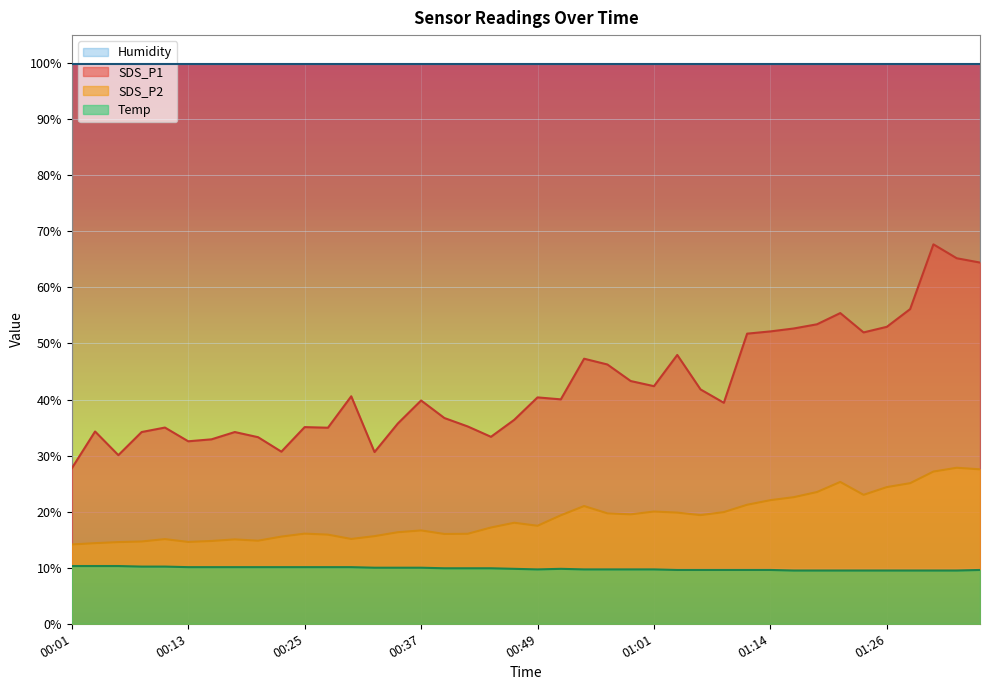

At how many categories does at least one series exceed 39?

40